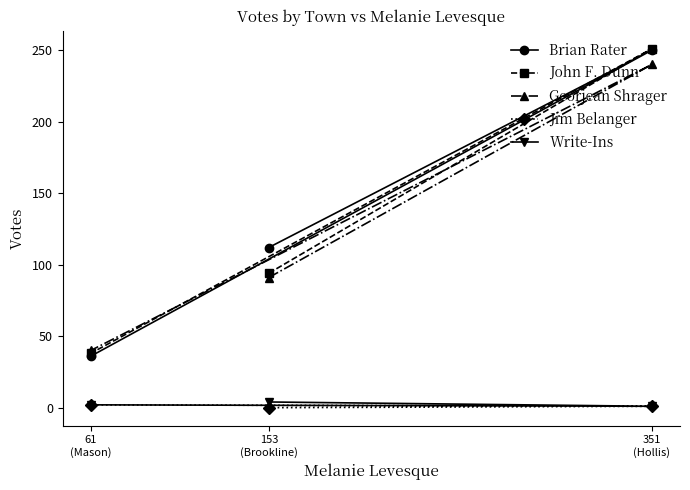

What is the label of the 1st point from the right?

351
(Hollis)